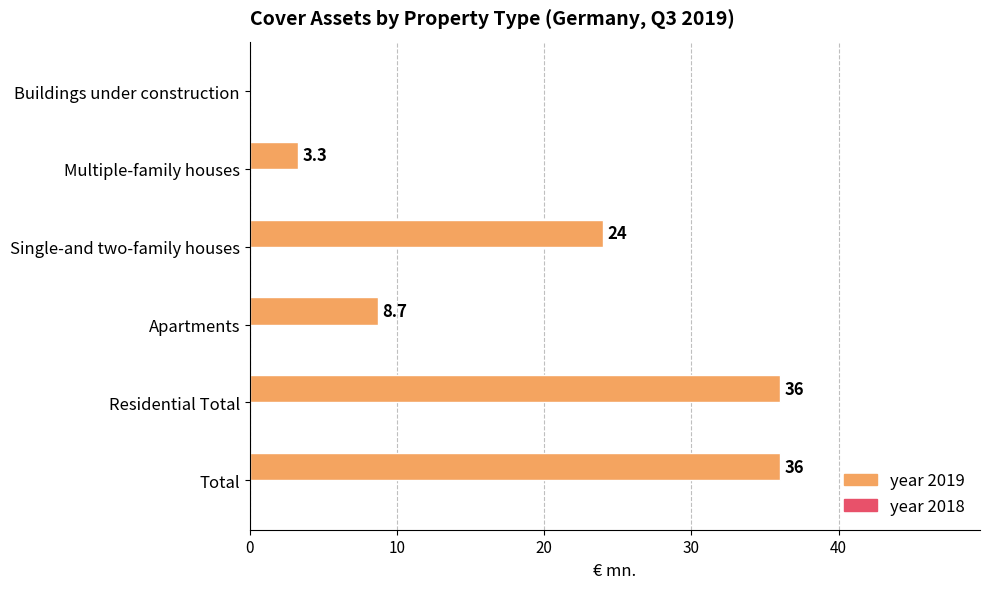

Approximately how many times larger is the value at Residential Total compared to Single-and two-family houses?

1.5